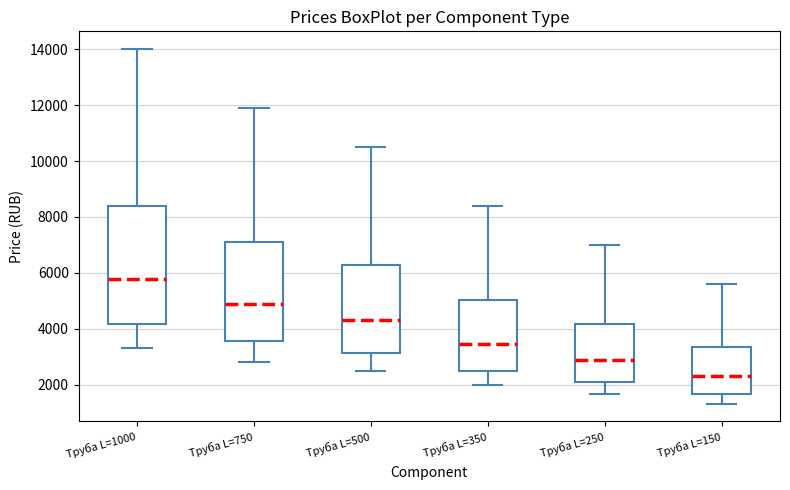

Which box has the lowest median line?

Труба L=150